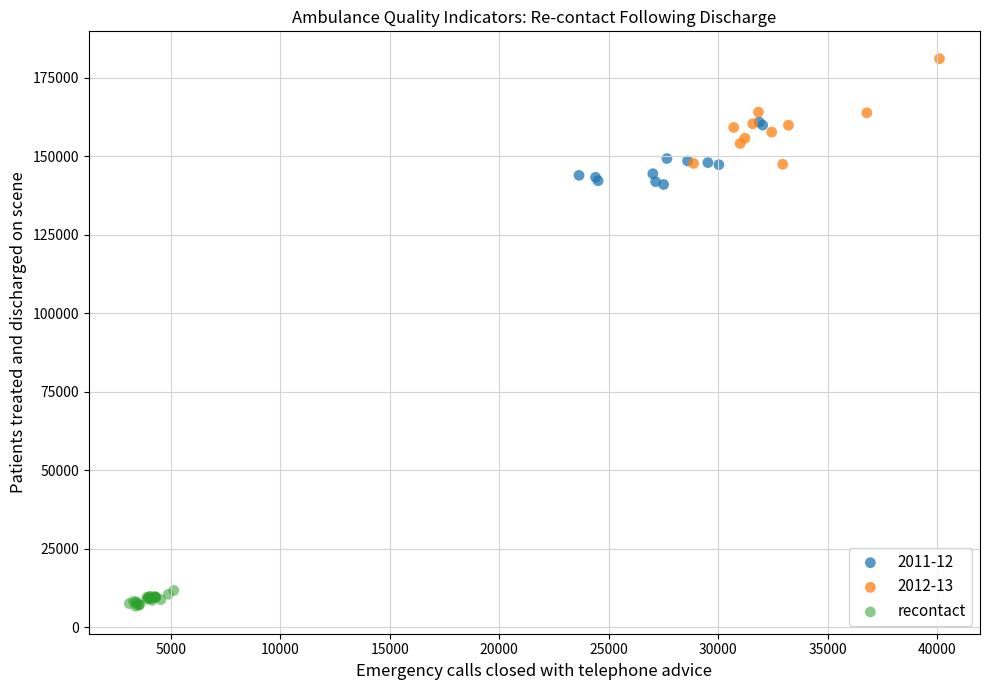

Which series contains the highest Y value?

2012-13